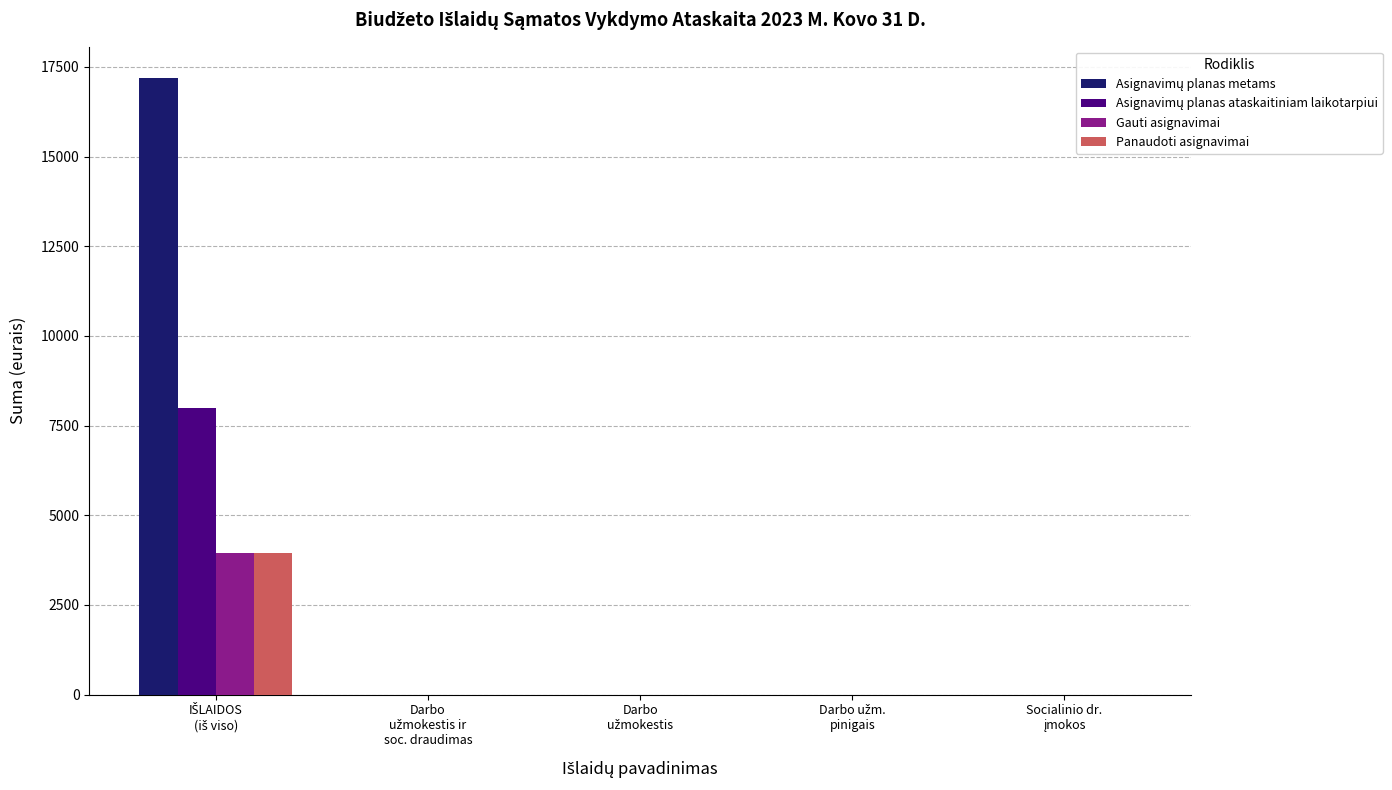

What is the maximum value shown in the chart?

17200.0